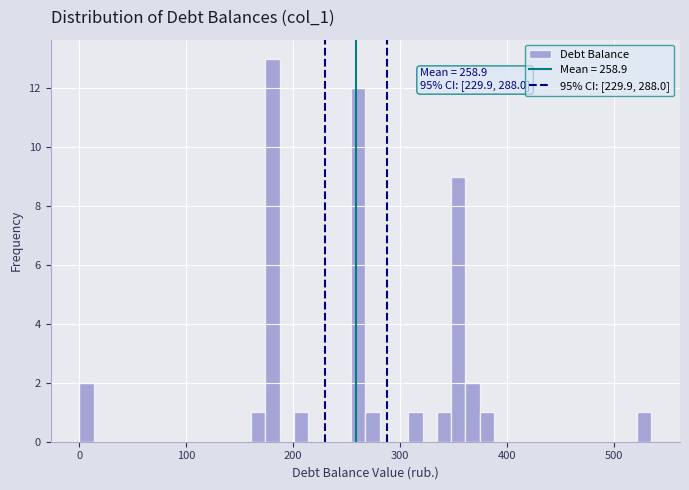

Around what value on the x-axis is the tallest bar? Give the approximate position of its centre, as read against the axis.

180